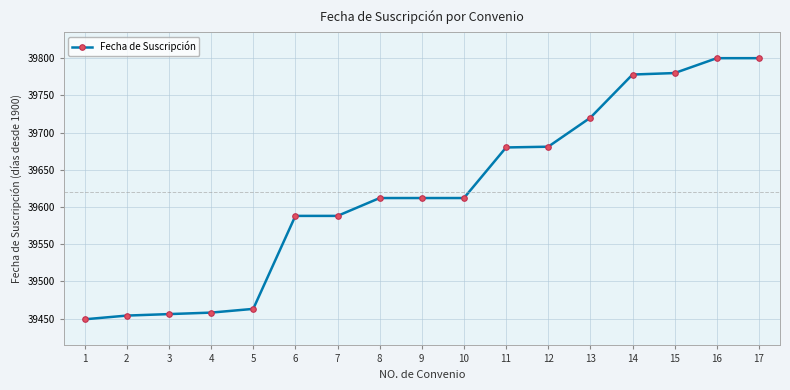

How many lines are shown in the chart?

1